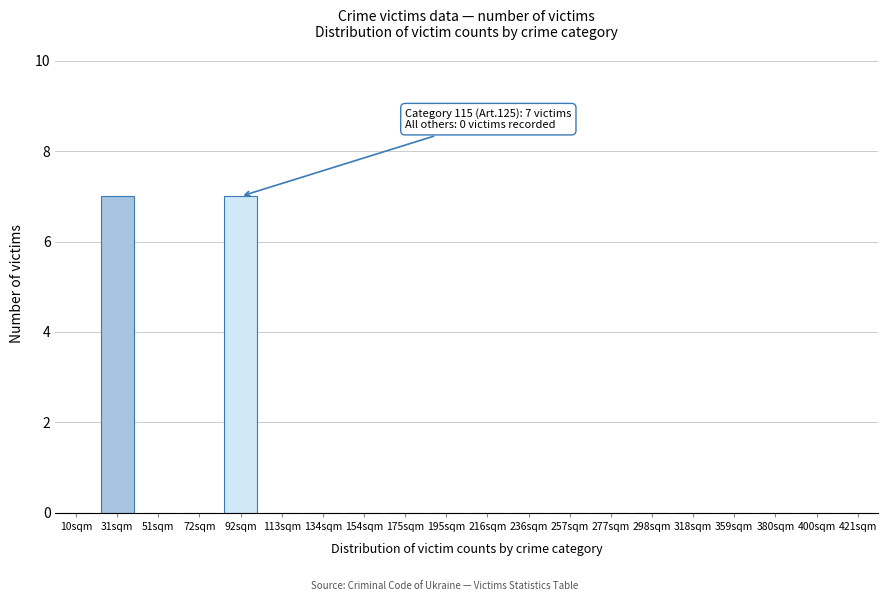

Reading left to right, what are all the values shown in this chart?

10sqm=0	31sqm=7	51sqm=0	72sqm=0	92sqm=7	113sqm=0	134sqm=0	154sqm=0	175sqm=0	195sqm=0	216sqm=0	236sqm=0	257sqm=0	277sqm=0	298sqm=0	318sqm=0	359sqm=0	380sqm=0	400sqm=0	421sqm=0